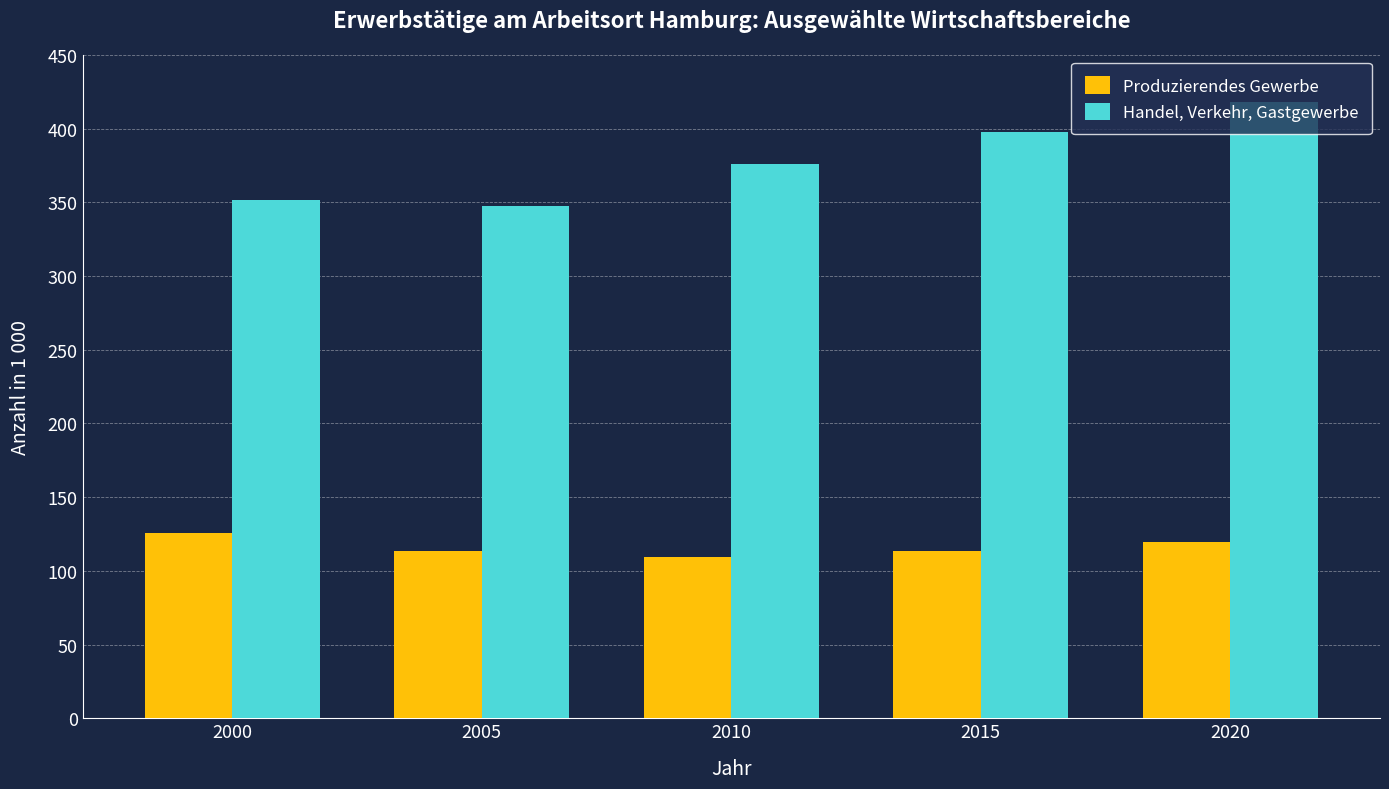

Does the chart contain any negative values?

No